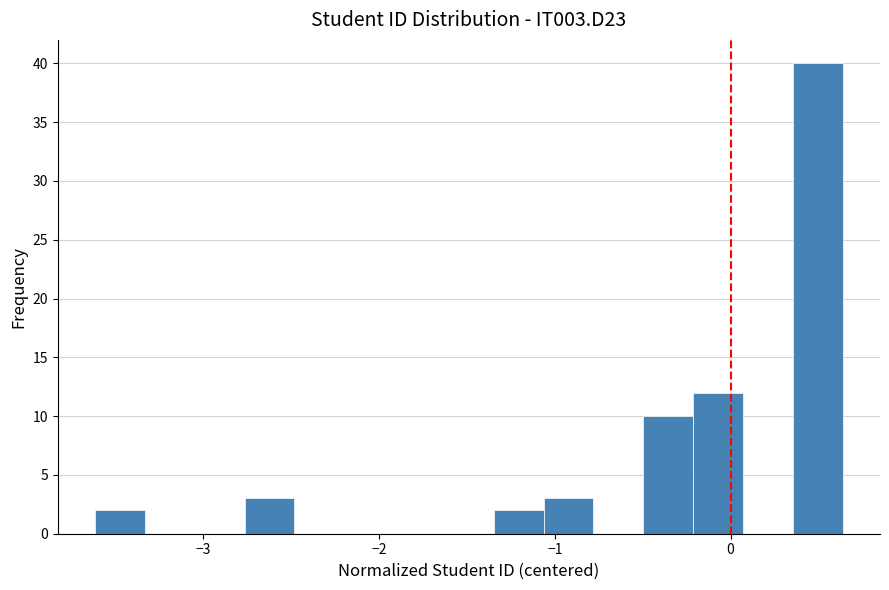

Read against the x-axis, roughly where is the centre of the tallest bar?

0.5